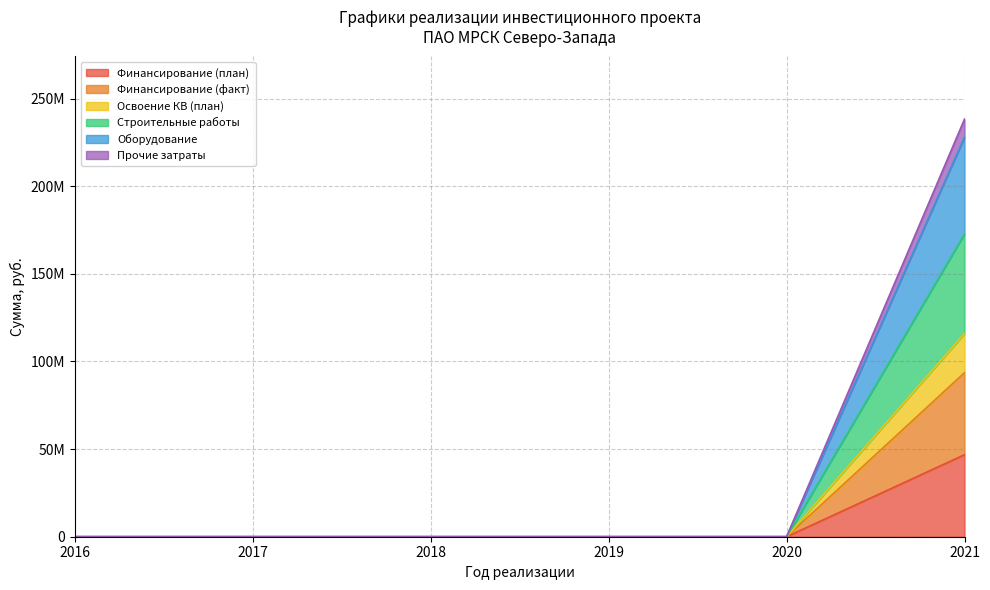

At which category is the sum across all series the highest?

2021